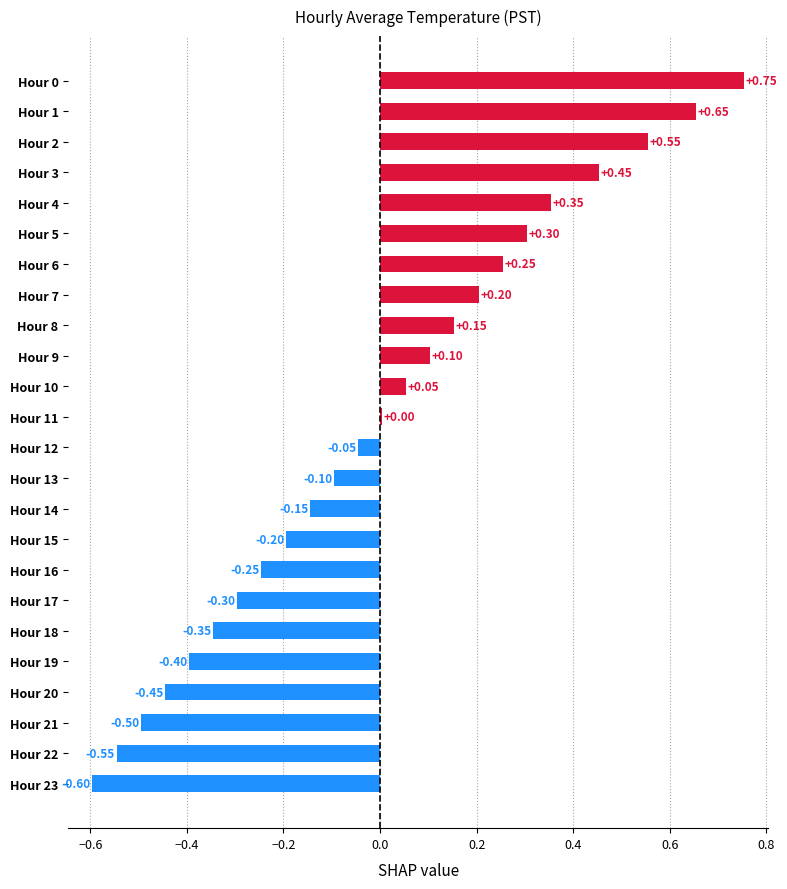

List the labels in order of value, smallest first.

23, 22, 21, 20, 19, 18, 17, 16, 15, 14, 13, 12, 11, 10, 9, 8, 7, 6, 5, 4, 3, 2, 1, 0